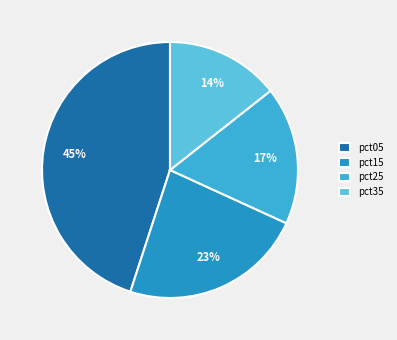

To the nearest percent, what is the average slice percentage?

25%